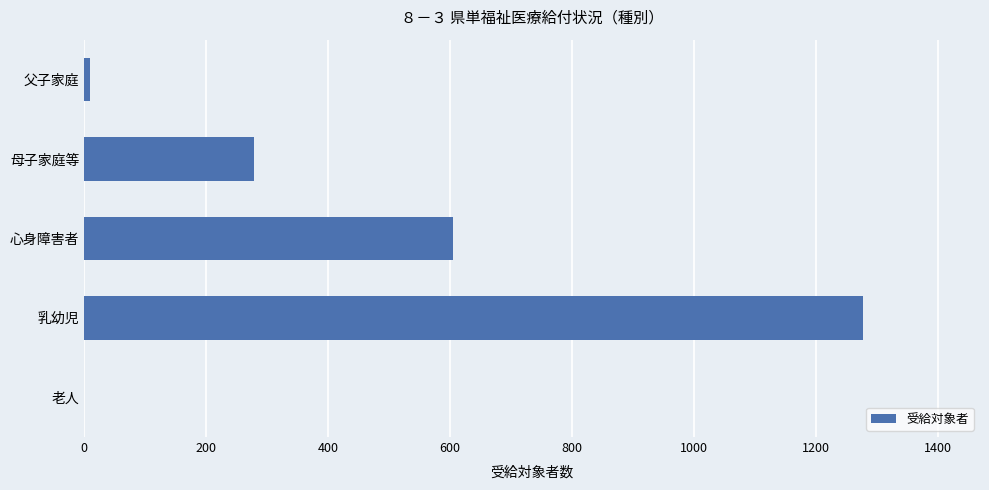

Between 乳幼児 and 老人, which is larger?

乳幼児